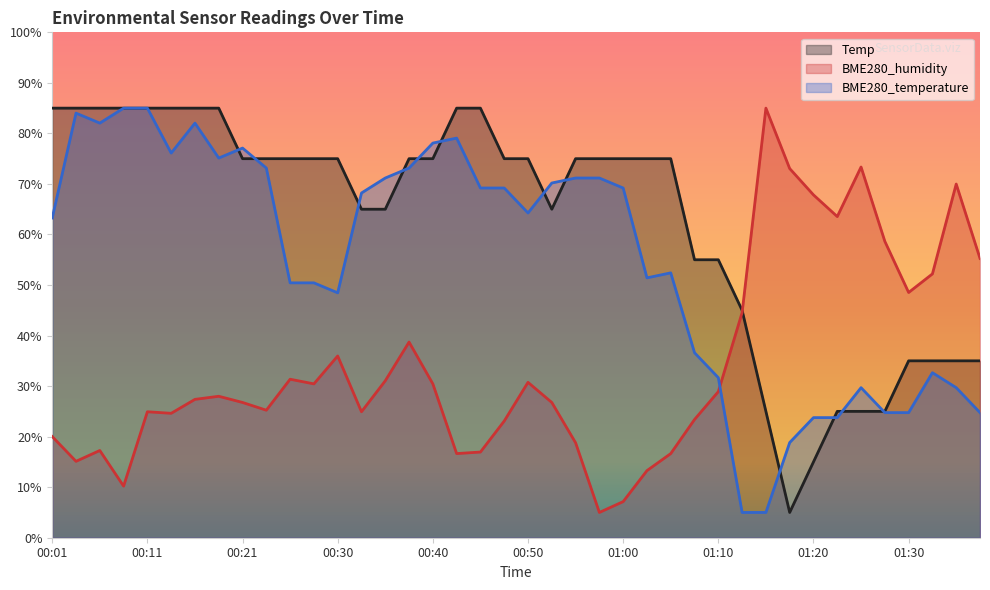

In BME280_humidity, how many points are lower than both neighbors (excluding endpoints)?

10